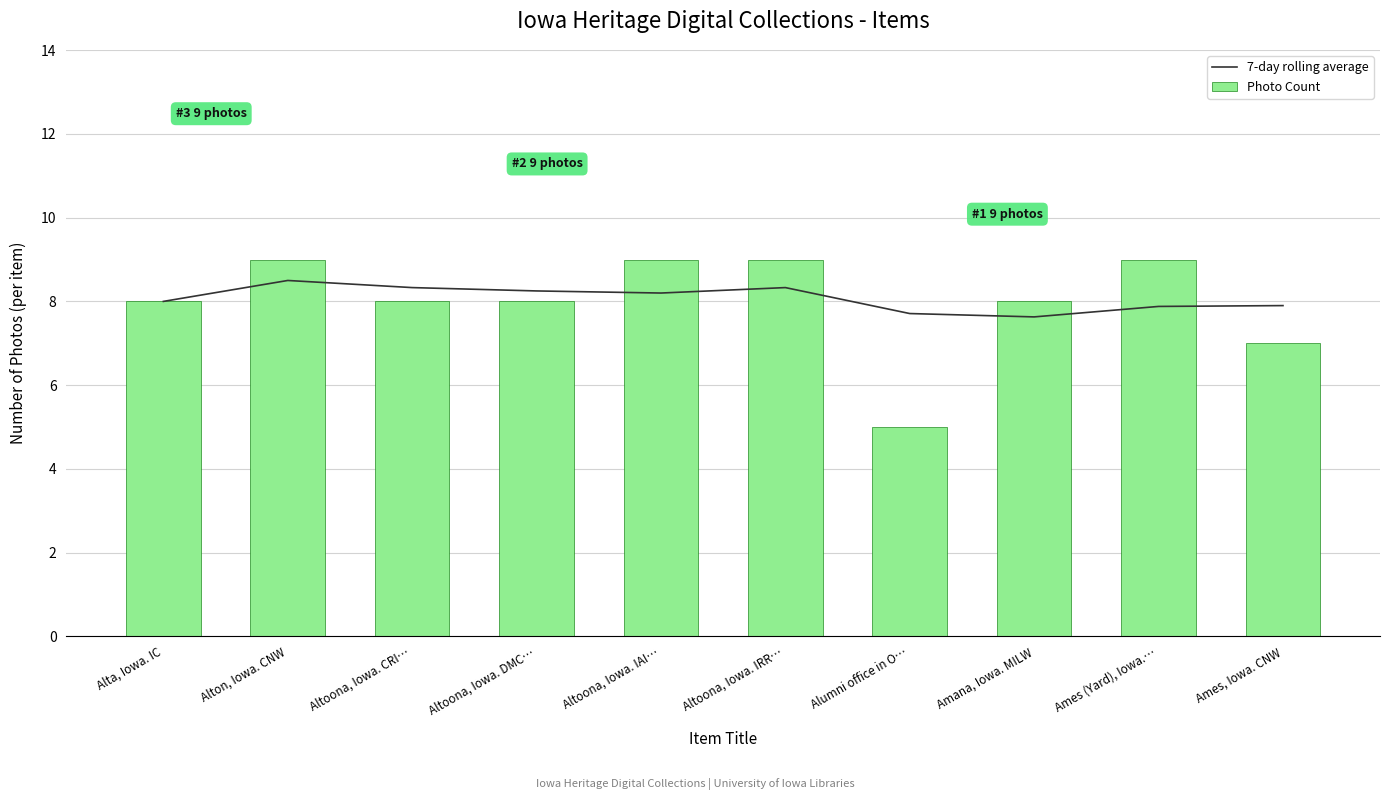

Is it true that 7-day rolling average equals 7.6 at Amana, Iowa. MILW?

True